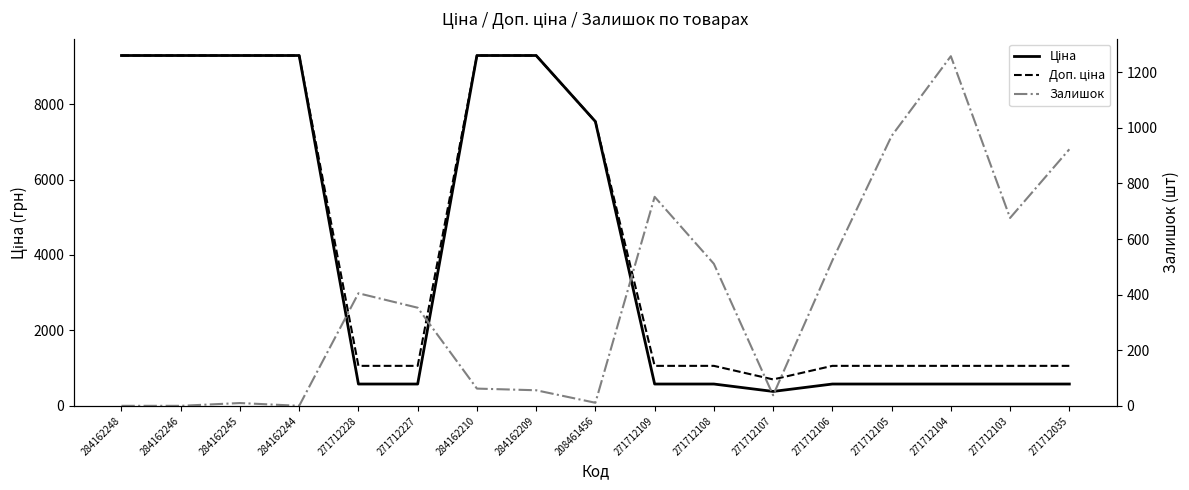

True or false: Залишок has a value of 10.0 at 284162245.

True